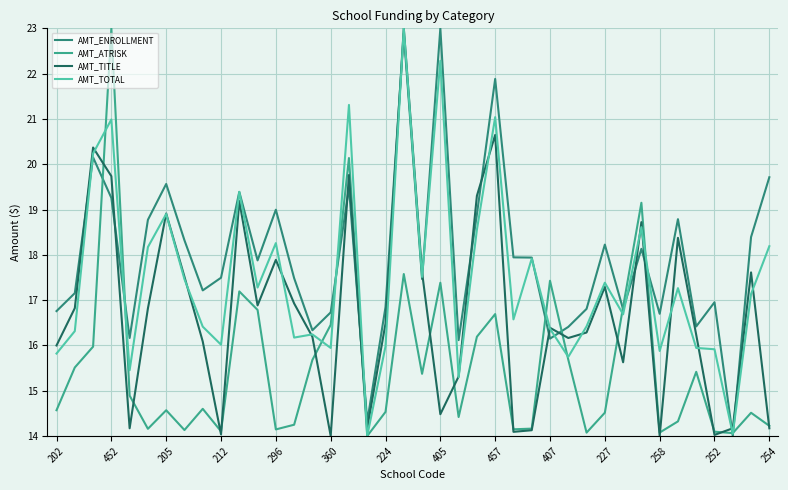

What is the difference between the maximum and minimum values in the AMT_ATRISK series?

9.0